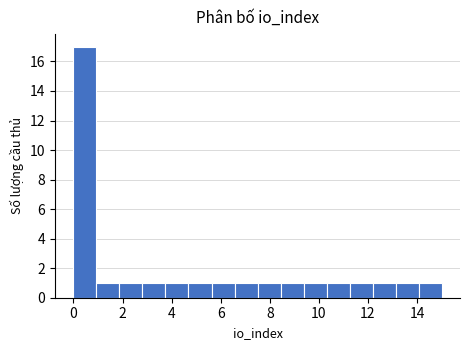

How tall is the bar that spans 2.8 to 3.8 on the x-axis? Neither the bar edges nor the heights are printed on the chart, so give them approximately, as read against the axes.

1